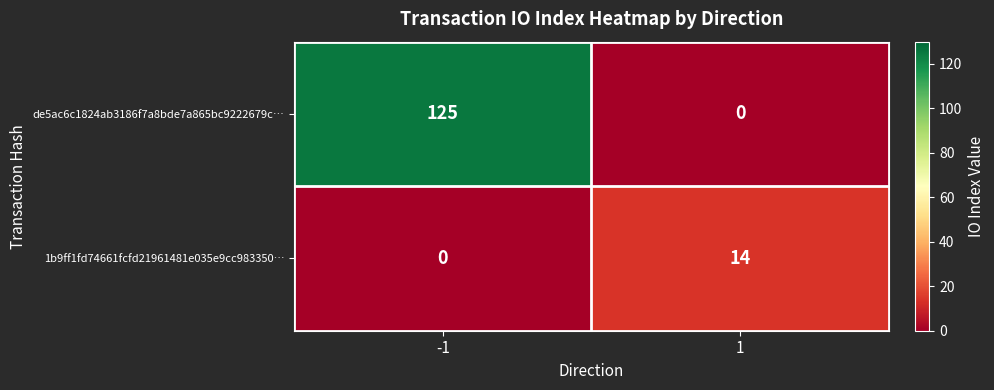

Which series changed the most between -1 and 1?

de5ac6c1824ab3186f7a8bde7a865bc9222679c…